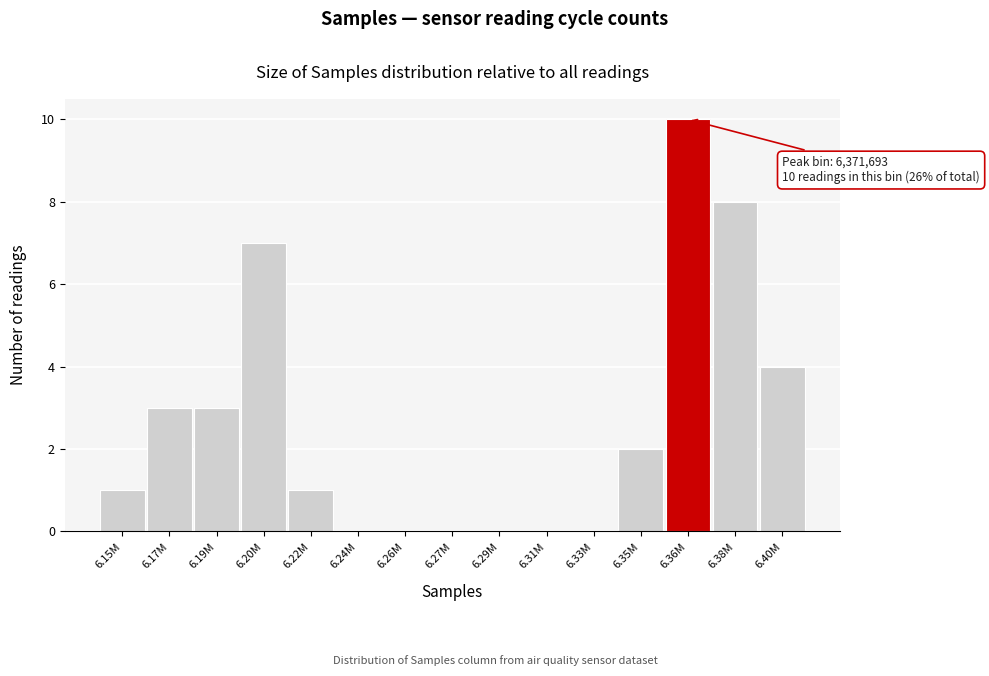

Reading left to right, transcribe all the data shown in this chart.

6.15M=1	6.17M=3	6.19M=3	6.20M=7	6.22M=1	6.24M=0	6.26M=0	6.27M=0	6.29M=0	6.31M=0	6.33M=0	6.35M=2	6.36M=10	6.38M=8	6.40M=4